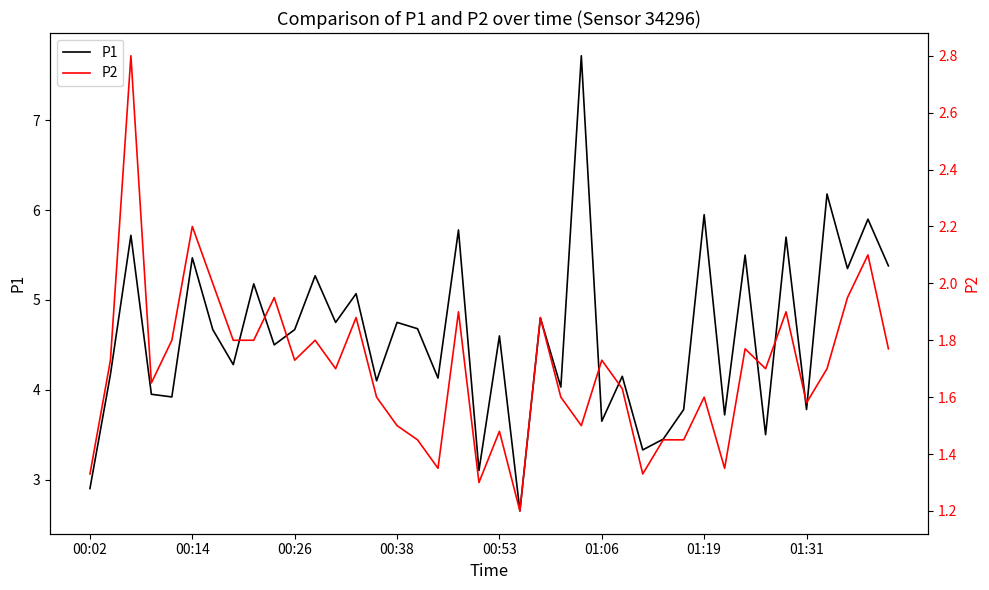

What value does the P2 series have at 17?

1.4